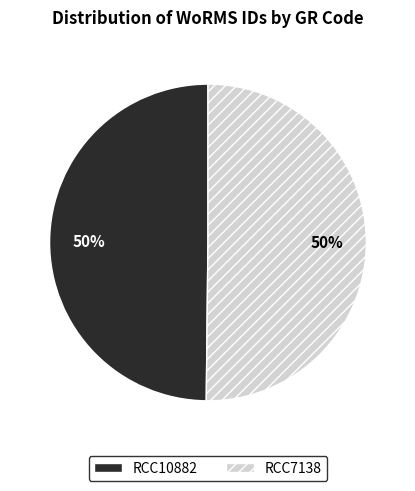

How many slices are in this pie chart?

2